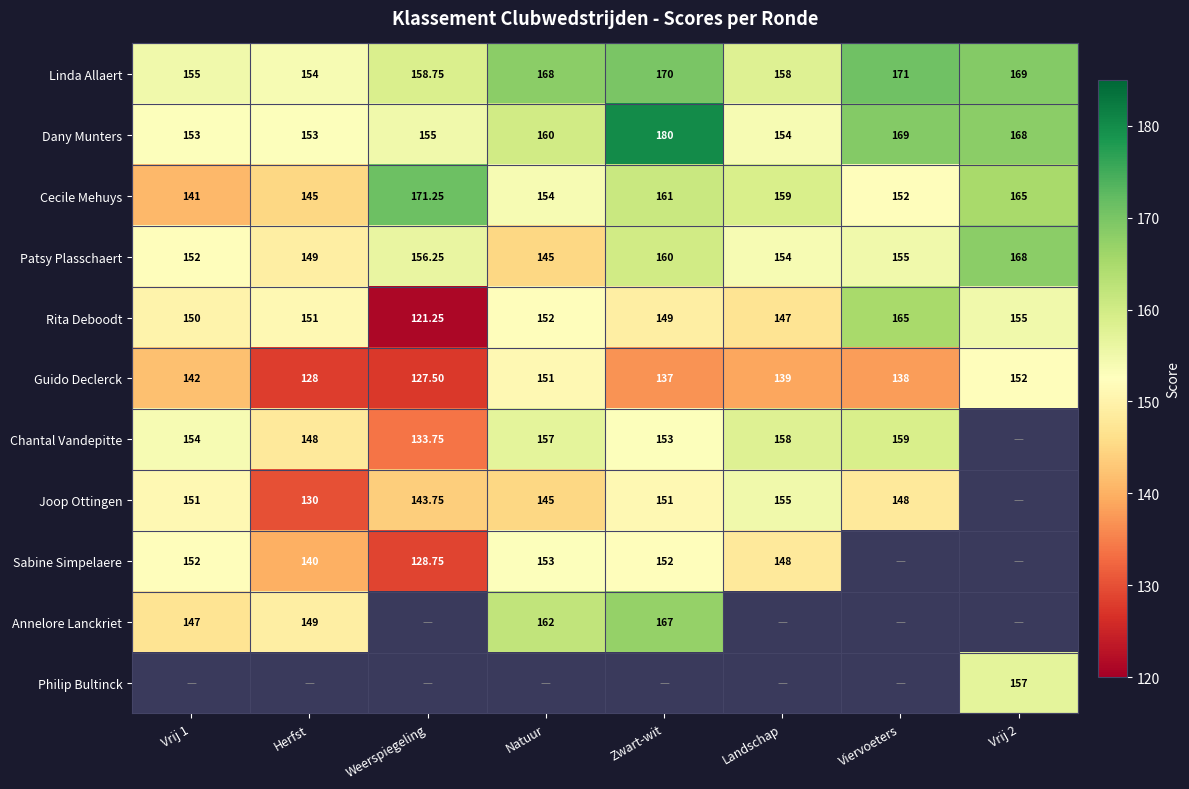

At which label is Cecile Mehuys closest to 156?

Natuur